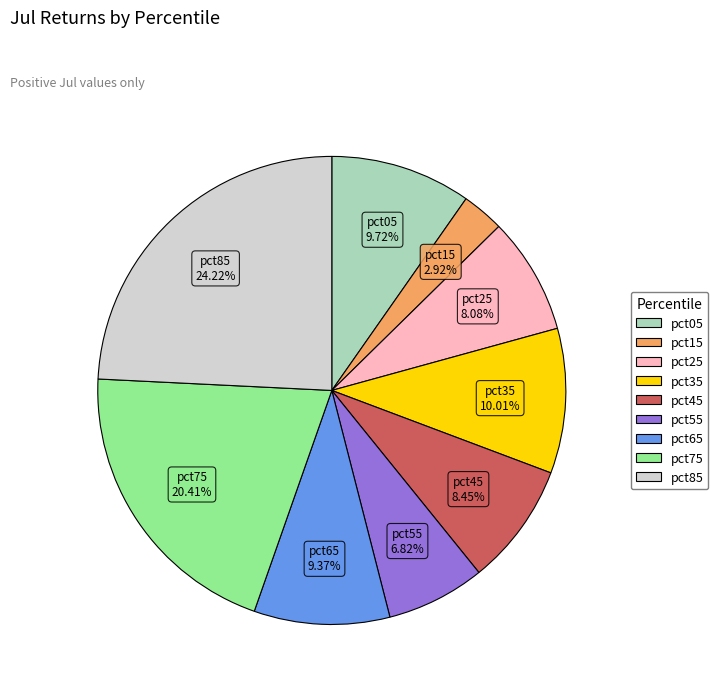

Do pct35 and pct25 together represent more than half of the pie?

No